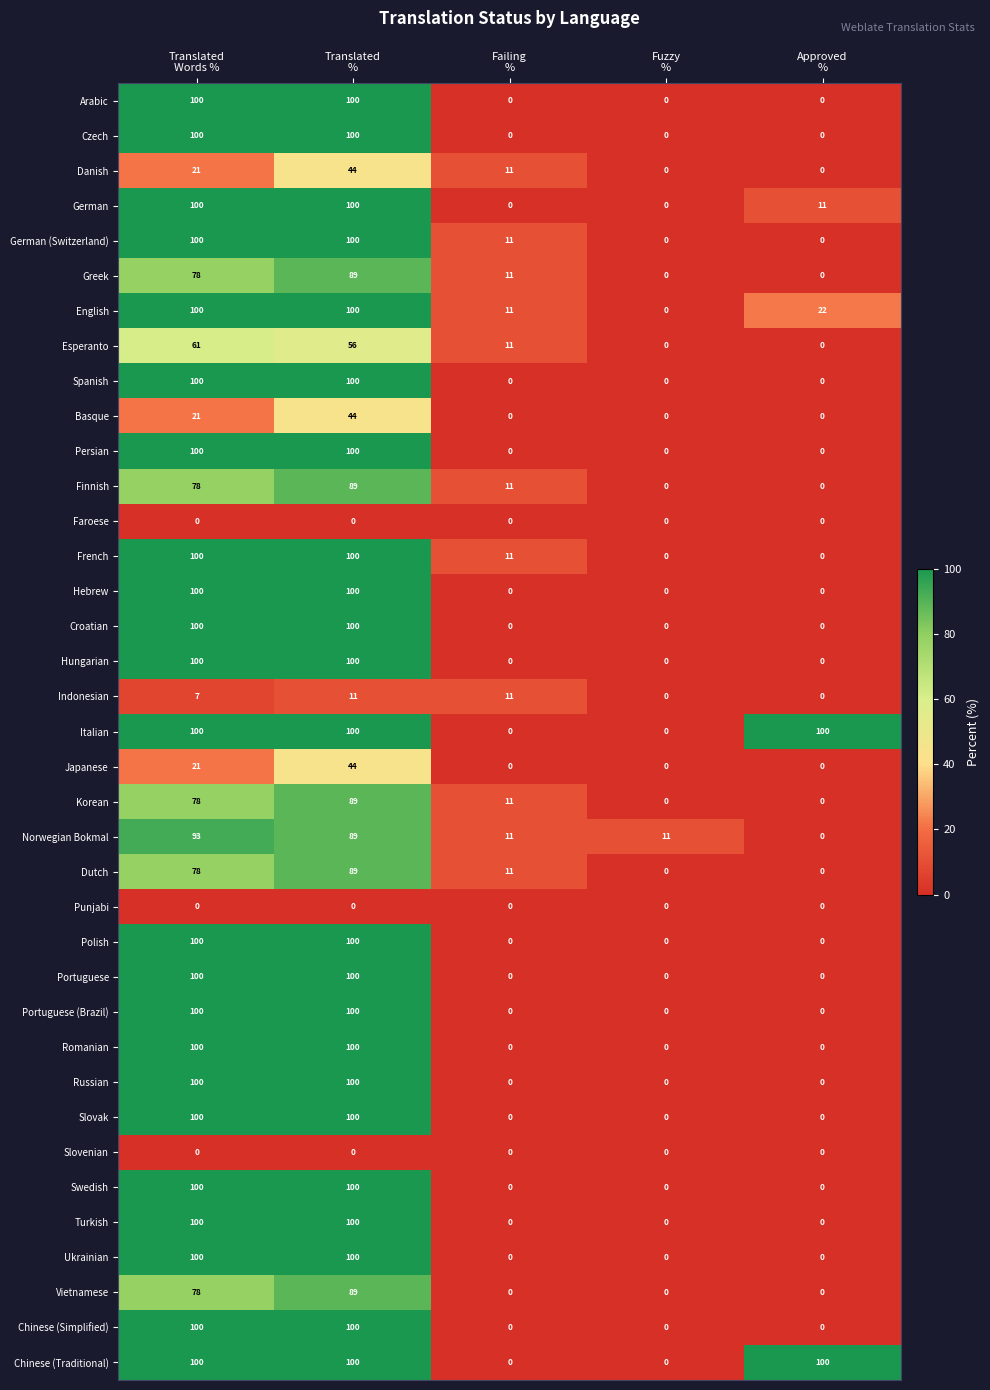

How many Hungarian values are between 0 and 100?

5